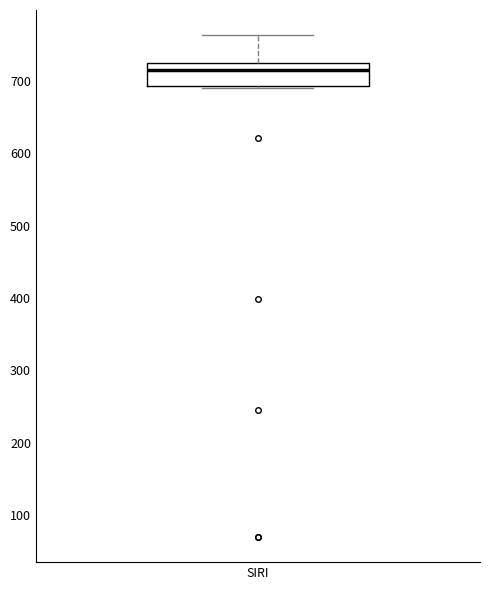

Transcribe this box plot: give where the median line is, the range the box spans, and where the two whiskers end, as read against the y-axis. The values are not printed on the chart, so give them approximately, as read against the axis.

median 710, box 690 to 720, whiskers 690 to 760